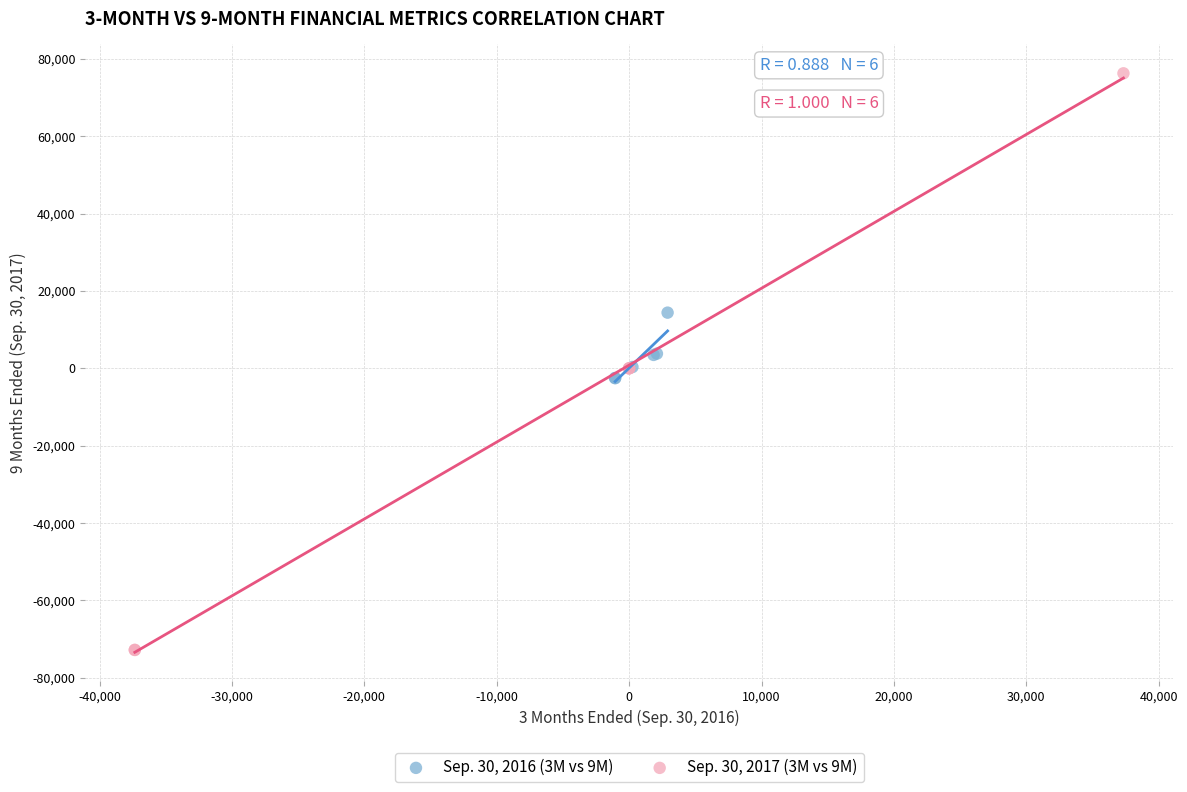

Which series has the largest Y range (max minus min)?

Sep. 30, 2017 (3M vs 9M)